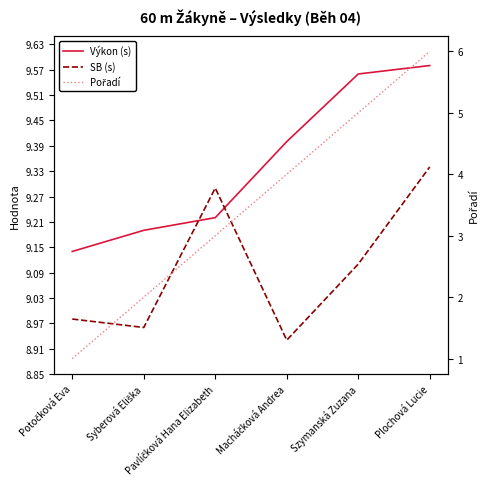

What is the maximum value shown in the chart?

9.6